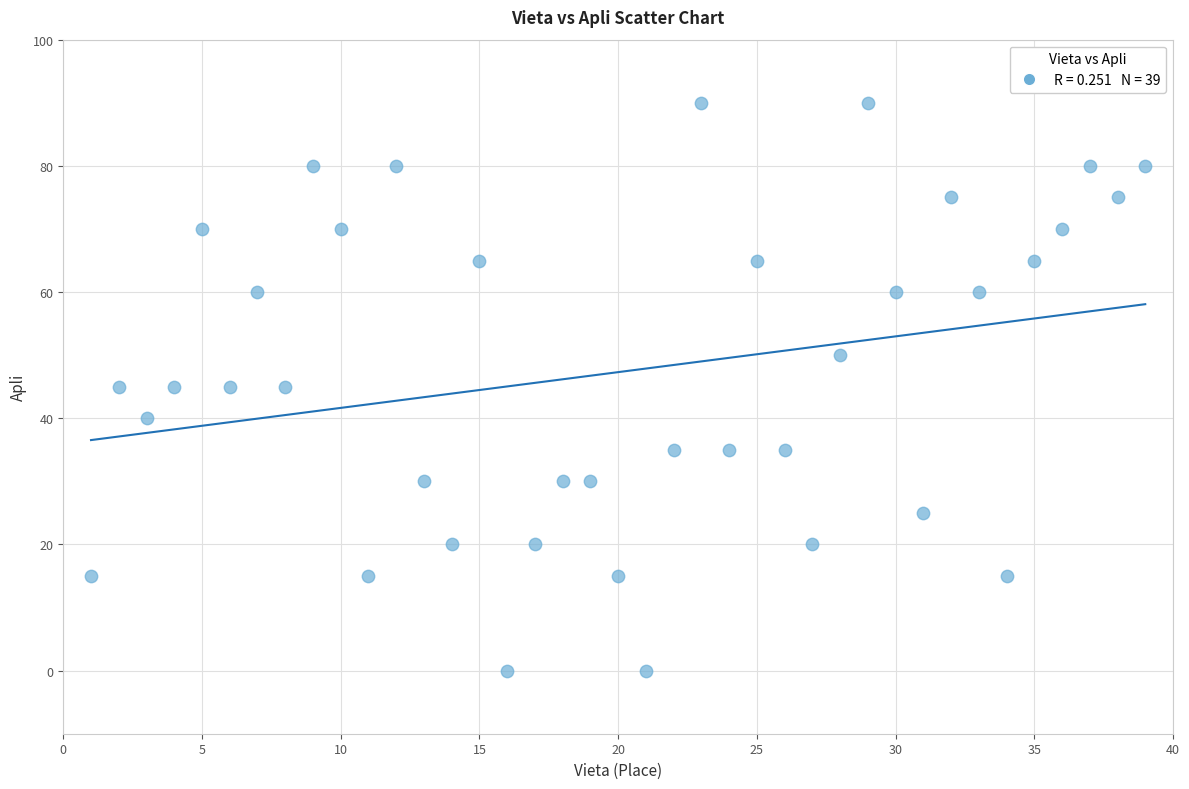

What is the range of Y values (max minus min)?

90